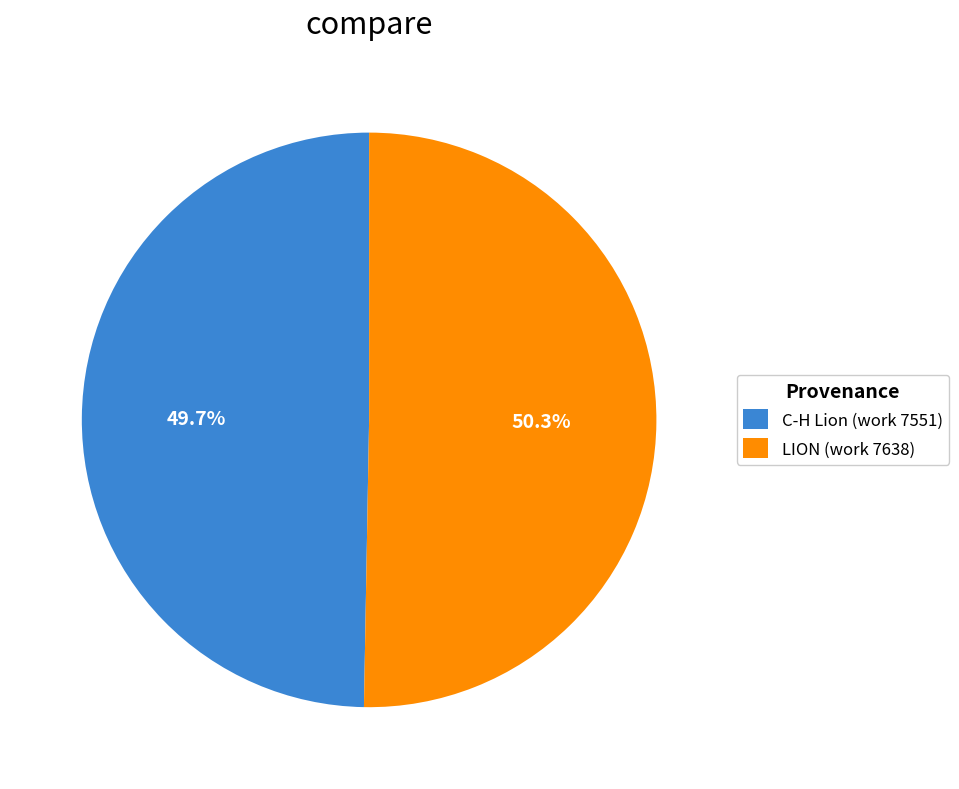

What percentage is the C-H Lion (work 7551) slice, to the nearest percent?

50%